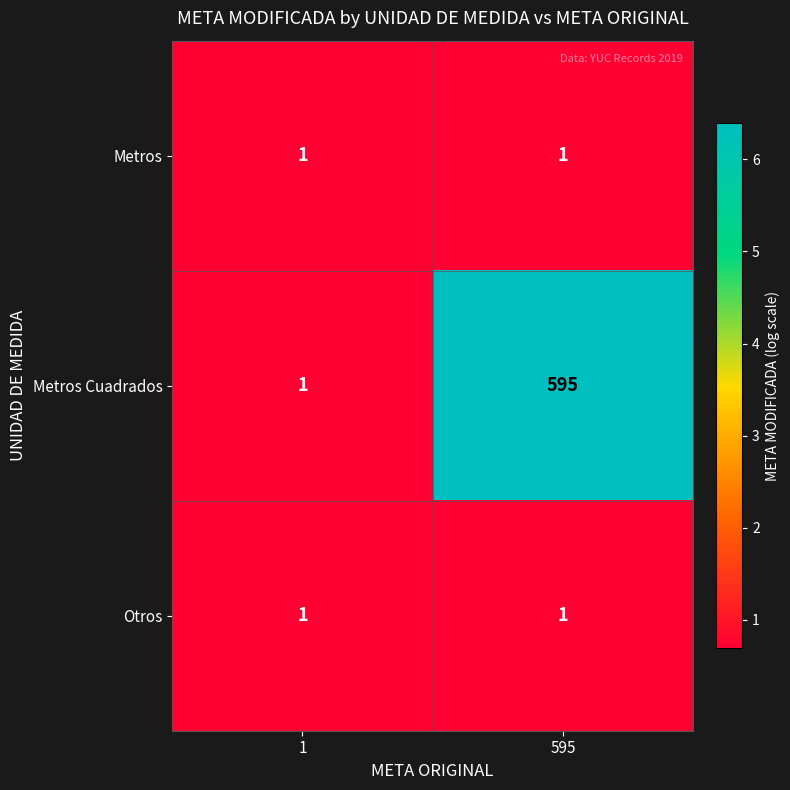

The Metros series shows 2 at 595. True or false?

False